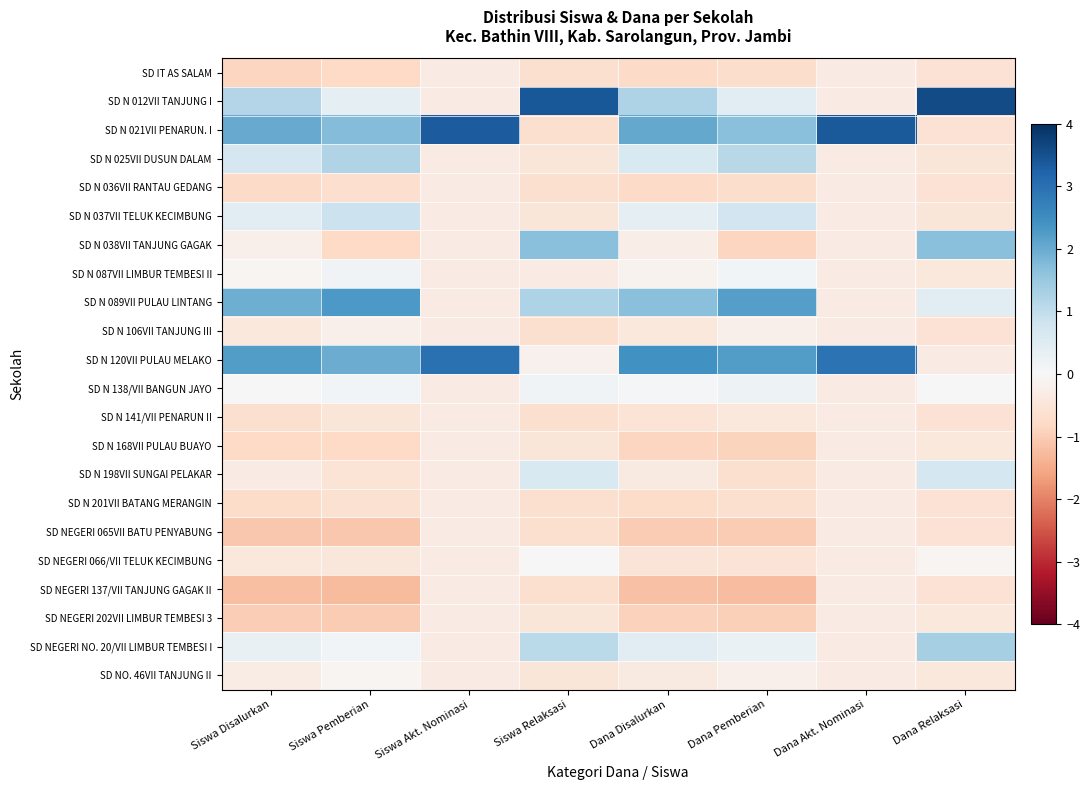

Reading right to left, list all the values displayed in this chart.

SD IT AS SALAM: Dana Relaksasi=-0.6	Dana Akt. Nominasi=-0.3	Dana Pemberian=-0.7	Dana Disalurkan=-0.8	Siswa Relaksasi=-0.6	Siswa Akt. Nominasi=-0.3	Siswa Pemberian=-0.8	Siswa Disalurkan=-0.9
SD N 012VII TANJUNG I: Dana Relaksasi=3.6	Dana Akt. Nominasi=-0.3	Dana Pemberian=0.4	Dana Disalurkan=1.2	Siswa Relaksasi=3.4	Siswa Akt. Nominasi=-0.3	Siswa Pemberian=0.4	Siswa Disalurkan=1.2
SD N 021VII PENARUN. I: Dana Relaksasi=-0.6	Dana Akt. Nominasi=3.4	Dana Pemberian=1.7	Dana Disalurkan=2.0	Siswa Relaksasi=-0.6	Siswa Akt. Nominasi=3.3	Siswa Pemberian=1.7	Siswa Disalurkan=2.0
SD N 025VII DUSUN DALAM: Dana Relaksasi=-0.5	Dana Akt. Nominasi=-0.3	Dana Pemberian=1.1	Dana Disalurkan=0.6	Siswa Relaksasi=-0.5	Siswa Akt. Nominasi=-0.3	Siswa Pemberian=1.2	Siswa Disalurkan=0.7
SD N 036VII RANTAU GEDANG: Dana Relaksasi=-0.6	Dana Akt. Nominasi=-0.3	Dana Pemberian=-0.7	Dana Disalurkan=-0.8	Siswa Relaksasi=-0.6	Siswa Akt. Nominasi=-0.3	Siswa Pemberian=-0.7	Siswa Disalurkan=-0.8
SD N 037VII TELUK KECIMBUNG: Dana Relaksasi=-0.5	Dana Akt. Nominasi=-0.3	Dana Pemberian=0.8	Dana Disalurkan=0.3	Siswa Relaksasi=-0.5	Siswa Akt. Nominasi=-0.3	Siswa Pemberian=0.9	Siswa Disalurkan=0.4
SD N 038VII TANJUNG GAGAK: Dana Relaksasi=1.7	Dana Akt. Nominasi=-0.3	Dana Pemberian=-0.9	Dana Disalurkan=-0.3	Siswa Relaksasi=1.7	Siswa Akt. Nominasi=-0.3	Siswa Pemberian=-0.8	Siswa Disalurkan=-0.2
SD N 087VII LIMBUR TEMBESI II: Dana Relaksasi=-0.4	Dana Akt. Nominasi=-0.3	Dana Pemberian=0.1	Dana Disalurkan=-0.1	Siswa Relaksasi=-0.3	Siswa Akt. Nominasi=-0.3	Siswa Pemberian=0.2	Siswa Disalurkan=-0.1
SD N 089VII PULAU LINTANG: Dana Relaksasi=0.5	Dana Akt. Nominasi=-0.3	Dana Pemberian=2.2	Dana Disalurkan=1.7	Siswa Relaksasi=1.2	Siswa Akt. Nominasi=-0.3	Siswa Pemberian=2.3	Siswa Disalurkan=2.0
SD N 106VII TANJUNG III: Dana Relaksasi=-0.6	Dana Akt. Nominasi=-0.3	Dana Pemberian=-0.2	Dana Disalurkan=-0.4	Siswa Relaksasi=-0.6	Siswa Akt. Nominasi=-0.3	Siswa Pemberian=-0.2	Siswa Disalurkan=-0.4
SD N 120VII PULAU MELAKO: Dana Relaksasi=-0.3	Dana Akt. Nominasi=2.9	Dana Pemberian=2.2	Dana Disalurkan=2.4	Siswa Relaksasi=-0.2	Siswa Akt. Nominasi=3.0	Siswa Pemberian=2.0	Siswa Disalurkan=2.2
SD N 138/VII BANGUN JAYO: Dana Relaksasi=0.0	Dana Akt. Nominasi=-0.3	Dana Pemberian=0.2	Dana Disalurkan=0.1	Siswa Relaksasi=0.1	Siswa Akt. Nominasi=-0.3	Siswa Pemberian=0.1	Siswa Disalurkan=0.0
SD N 141/VII PENARUN II: Dana Relaksasi=-0.6	Dana Akt. Nominasi=-0.3	Dana Pemberian=-0.4	Dana Disalurkan=-0.6	Siswa Relaksasi=-0.6	Siswa Akt. Nominasi=-0.3	Siswa Pemberian=-0.5	Siswa Disalurkan=-0.6
SD N 168VII PULAU BUAYO: Dana Relaksasi=-0.4	Dana Akt. Nominasi=-0.3	Dana Pemberian=-0.9	Dana Disalurkan=-0.9	Siswa Relaksasi=-0.5	Siswa Akt. Nominasi=-0.3	Siswa Pemberian=-0.8	Siswa Disalurkan=-0.8
SD N 198VII SUNGAI PELAKAR: Dana Relaksasi=0.7	Dana Akt. Nominasi=-0.3	Dana Pemberian=-0.6	Dana Disalurkan=-0.4	Siswa Relaksasi=0.6	Siswa Akt. Nominasi=-0.3	Siswa Pemberian=-0.6	Siswa Disalurkan=-0.3
SD N 201VII BATANG MERANGIN: Dana Relaksasi=-0.6	Dana Akt. Nominasi=-0.3	Dana Pemberian=-0.6	Dana Disalurkan=-0.7	Siswa Relaksasi=-0.6	Siswa Akt. Nominasi=-0.3	Siswa Pemberian=-0.6	Siswa Disalurkan=-0.7
SD NEGERI 065VII BATU PENYABUNG: Dana Relaksasi=-0.6	Dana Akt. Nominasi=-0.3	Dana Pemberian=-1.0	Dana Disalurkan=-1.0	Siswa Relaksasi=-0.6	Siswa Akt. Nominasi=-0.3	Siswa Pemberian=-1.1	Siswa Disalurkan=-1.1
SD NEGERI 066/VII TELUK KECIMBUNG: Dana Relaksasi=-0.1	Dana Akt. Nominasi=-0.3	Dana Pemberian=-0.5	Dana Disalurkan=-0.5	Siswa Relaksasi=-0.0	Siswa Akt. Nominasi=-0.3	Siswa Pemberian=-0.4	Siswa Disalurkan=-0.4
SD NEGERI 137/VII TANJUNG GAGAK II: Dana Relaksasi=-0.6	Dana Akt. Nominasi=-0.3	Dana Pemberian=-1.2	Dana Disalurkan=-1.2	Siswa Relaksasi=-0.6	Siswa Akt. Nominasi=-0.3	Siswa Pemberian=-1.3	Siswa Disalurkan=-1.2
SD NEGERI 202VII LIMBUR TEMBESI 3: Dana Relaksasi=-0.4	Dana Akt. Nominasi=-0.3	Dana Pemberian=-0.9	Dana Disalurkan=-0.9	Siswa Relaksasi=-0.5	Siswa Akt. Nominasi=-0.3	Siswa Pemberian=-1.0	Siswa Disalurkan=-1.0
SD NEGERI NO. 20/VII LIMBUR TEMBESI I: Dana Relaksasi=1.3	Dana Akt. Nominasi=-0.3	Dana Pemberian=0.3	Dana Disalurkan=0.5	Siswa Relaksasi=1.1	Siswa Akt. Nominasi=-0.3	Siswa Pemberian=0.1	Siswa Disalurkan=0.3
SD NO. 46VII TANJUNG II: Dana Relaksasi=-0.4	Dana Akt. Nominasi=-0.3	Dana Pemberian=-0.2	Dana Disalurkan=-0.4	Siswa Relaksasi=-0.5	Siswa Akt. Nominasi=-0.3	Siswa Pemberian=-0.1	Siswa Disalurkan=-0.3